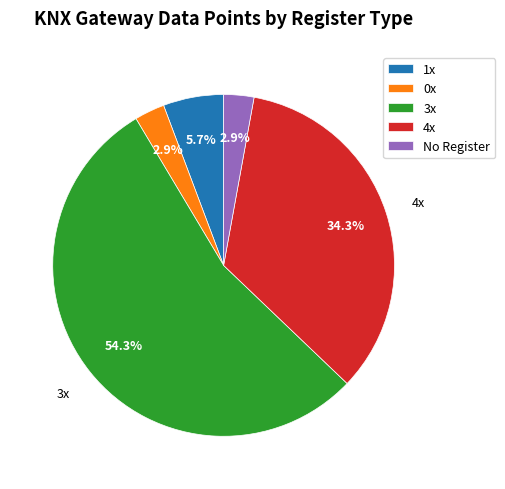

Is there any slice that represents more than half of the pie?

Yes